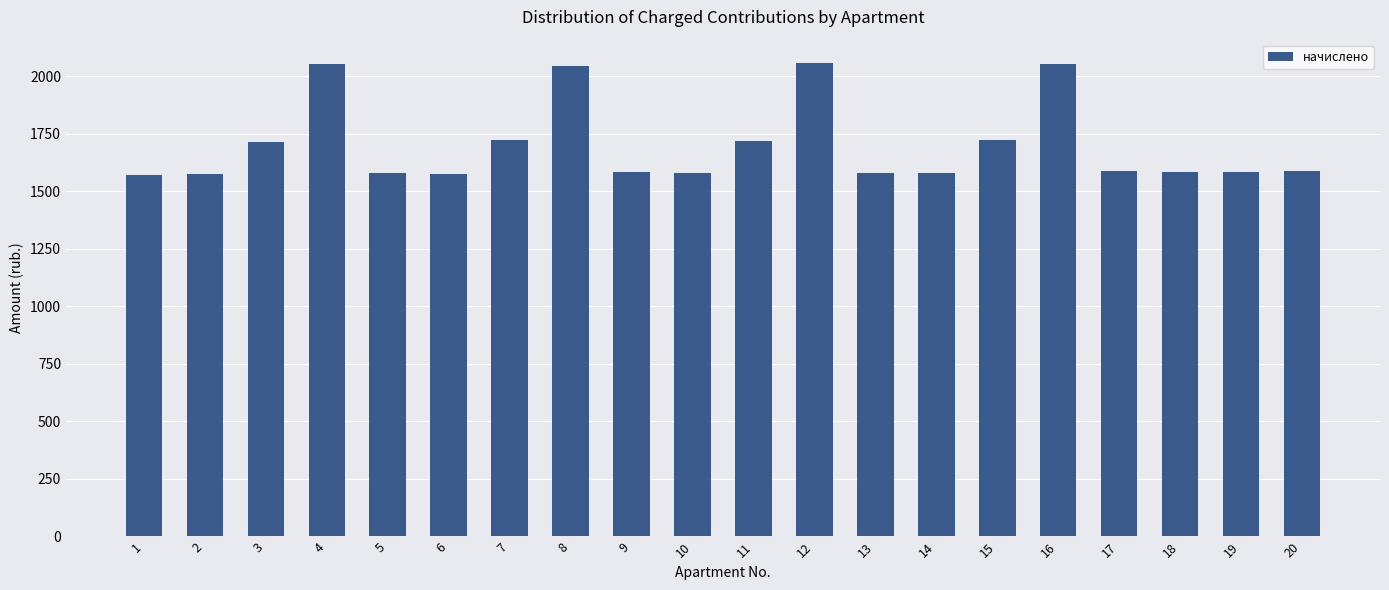

What is the value of the 16th bar from the left?

2053.4